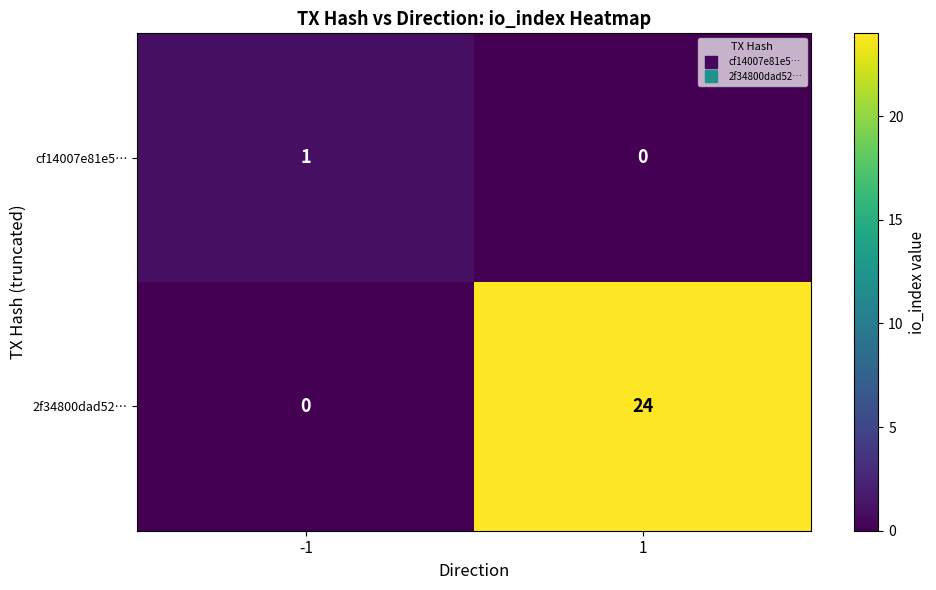

Rank the series at -1 from highest to lowest value.

cf14007e81e5…, 2f34800dad52…